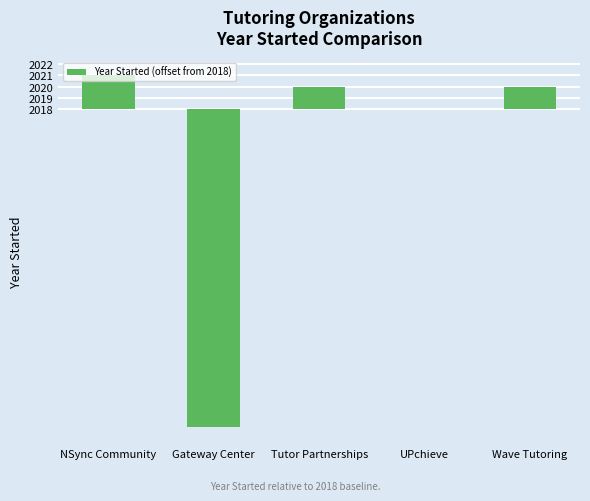

What is the value of the 2nd bar from the left?

-28